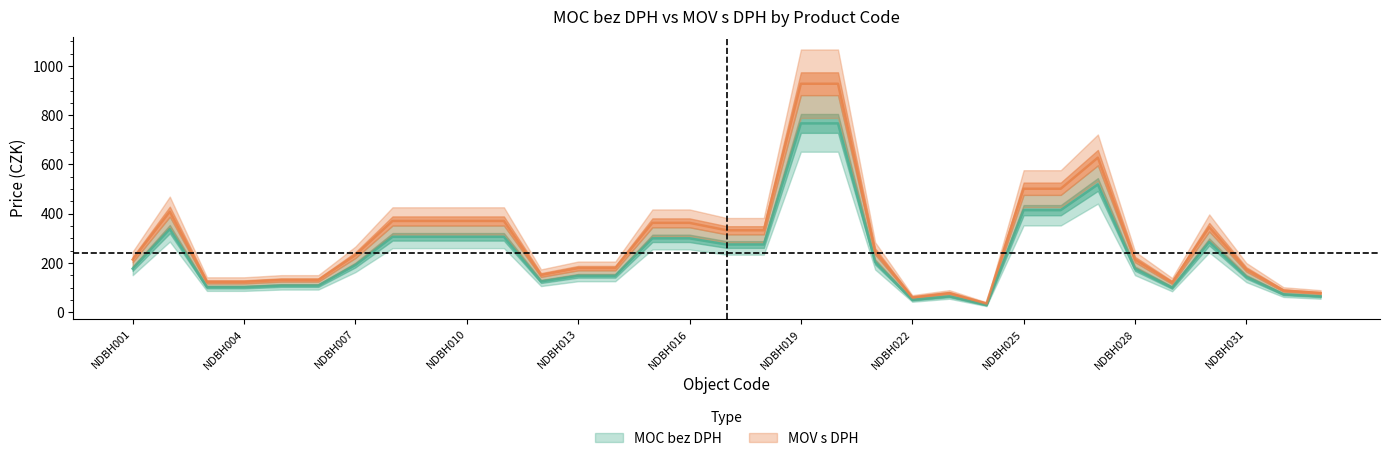

Rank the categories by MOC bez DPH value from highest to lowest.

NDBH019, NDBH020, NDBH027, NDBH025, NDBH026, NDBH002, NDBH008, NDBH009, NDBH010, NDBH011, NDBH015, NDBH016, NDBH030, NDBH017, NDBH018, NDBH021, NDBH007, NDBH001, NDBH028, NDBH013, NDBH014, NDBH031, NDBH012, NDBH005, NDBH006, NDBH003, NDBH004, NDBH029, NDBH032, NDBH023, NDBH033, NDBH022, NDBH024